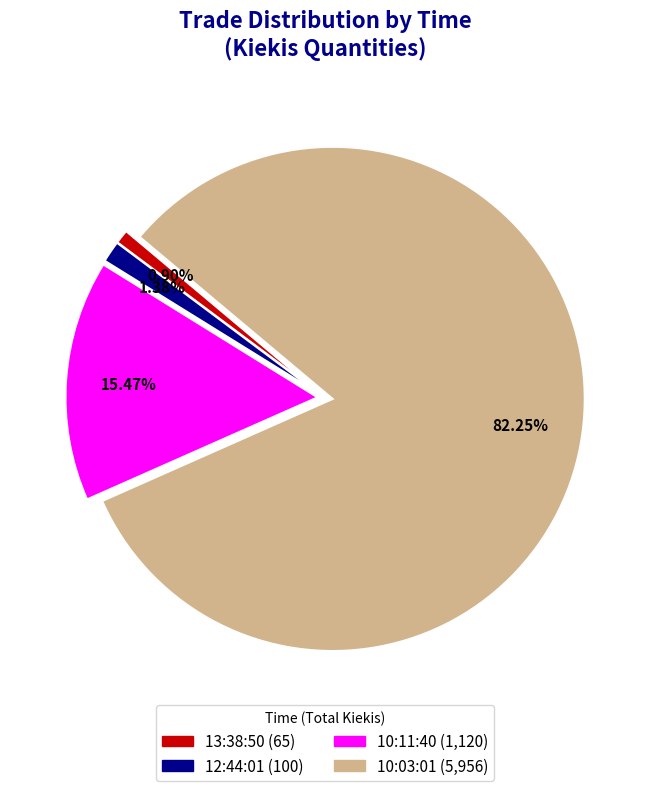

To the nearest percent, what is the average slice percentage?

25%